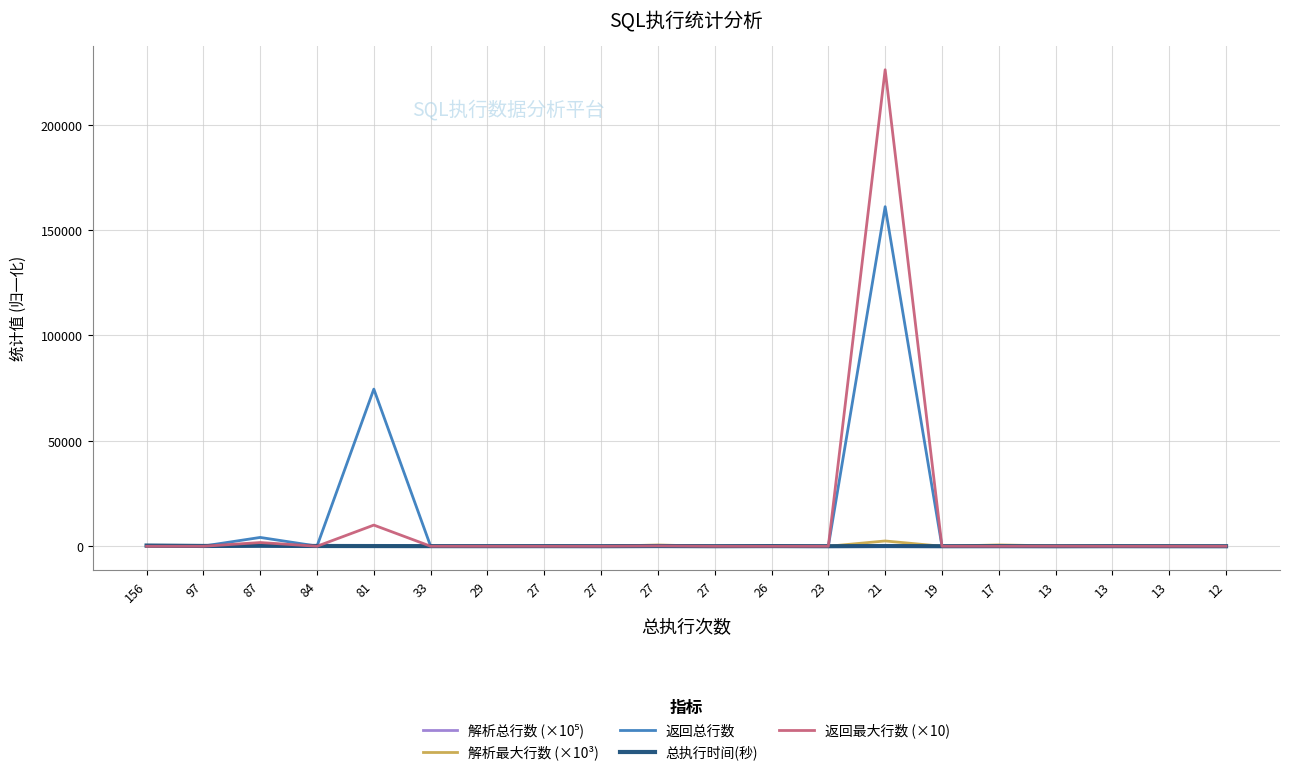

At which category does 返回总行数 reach its first local valley?

97